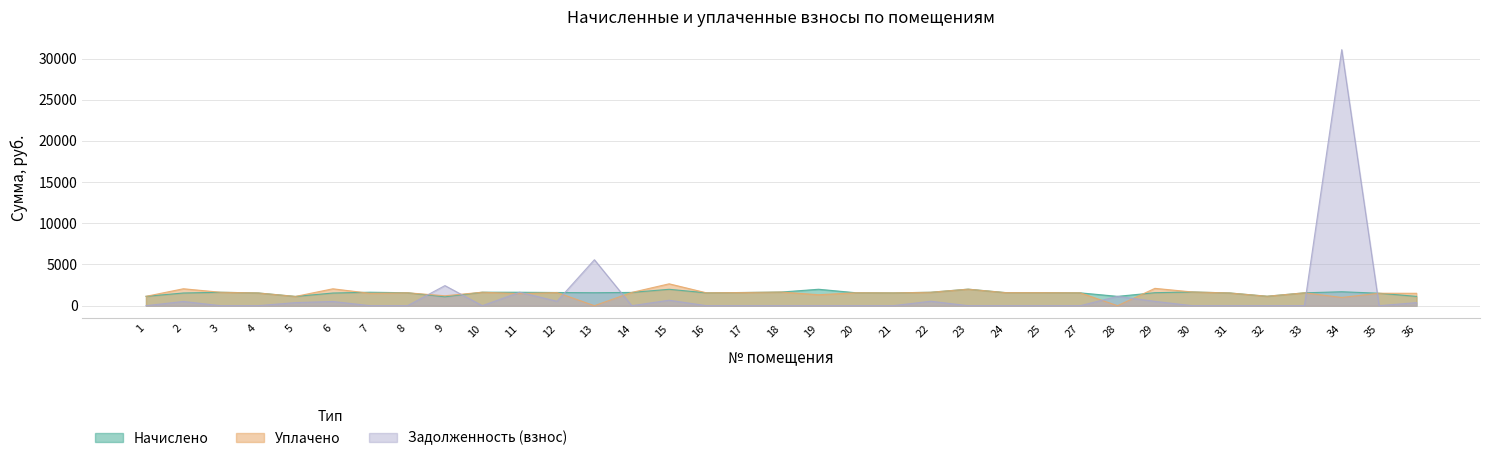

List the labels in order of Начислено value, largest first.

23, 19, 15, 34, 30, 18, 7, 10, 11, 3, 22, 14, 12, 17, 24, 25, 29, 13, 20, 8, 16, 27, 33, 21, 4, 31, 2, 6, 35, 32, 1, 28, 36, 5, 9